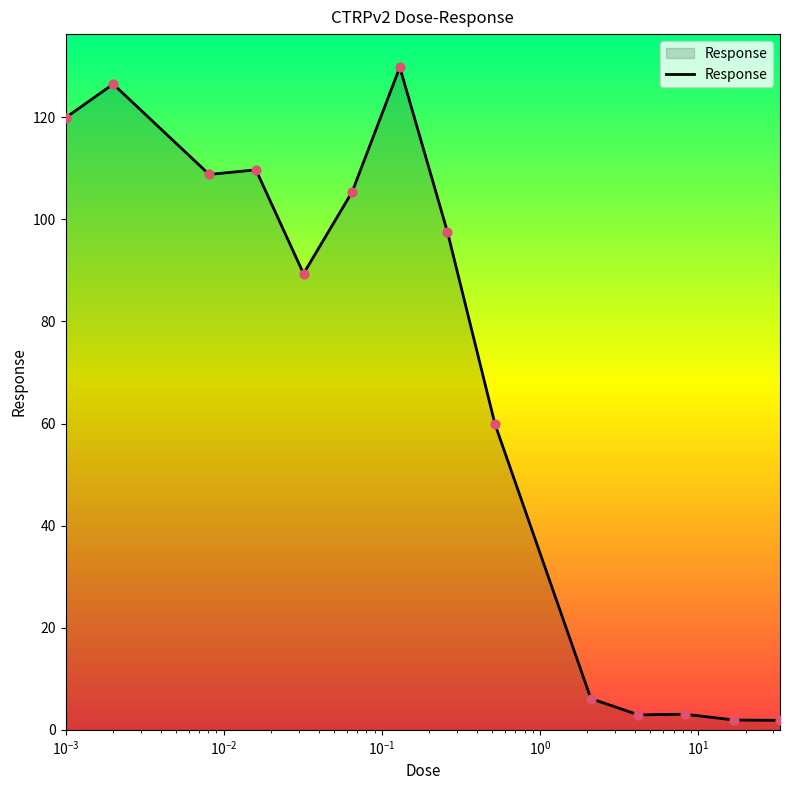

What is the greatest value displayed?

129.8